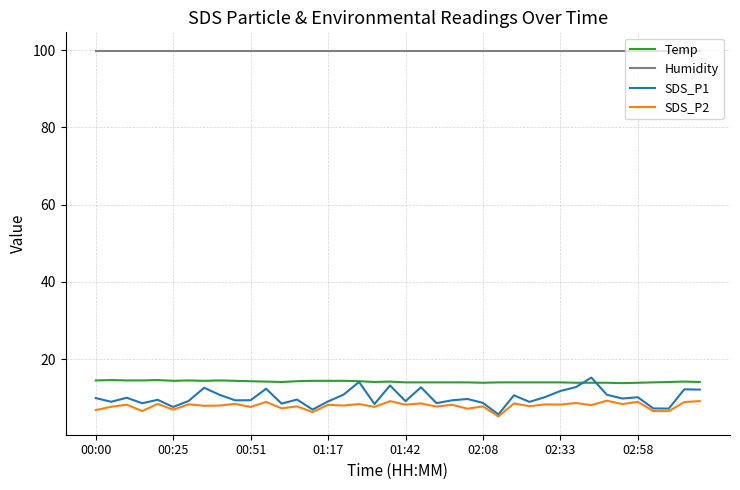

Which series has the largest total across all categories?

Humidity